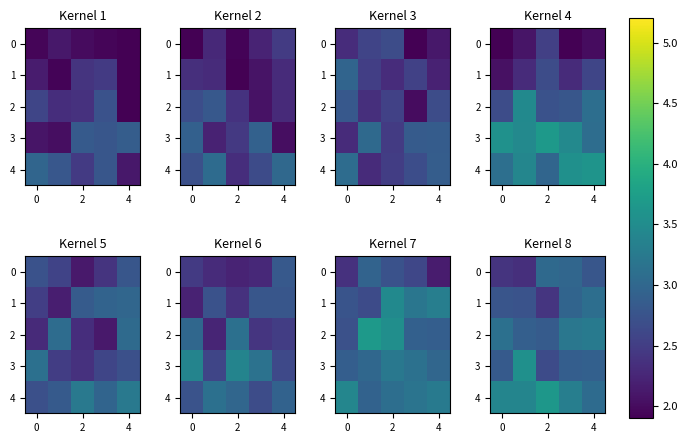

What is the difference between the second highest and second lowest values in the row_2 series?

0.3